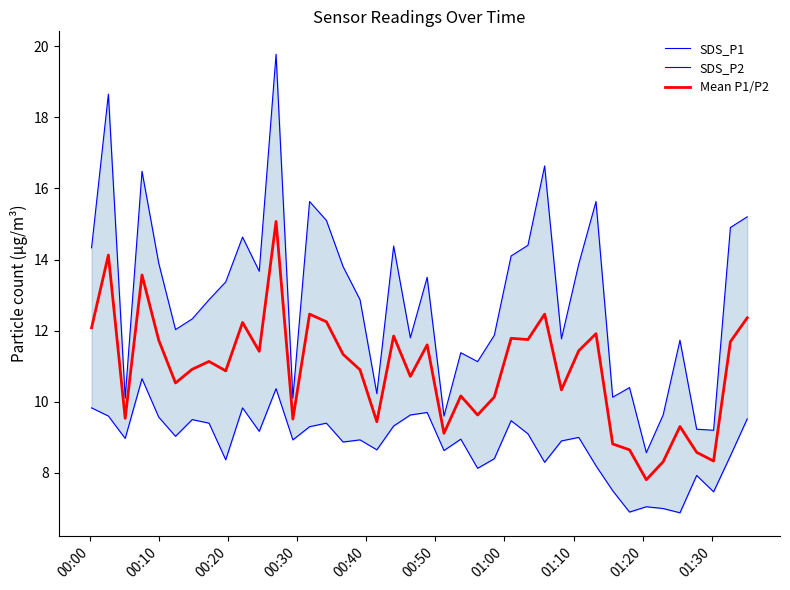

Does the chart display data point markers on the line(s)?

No